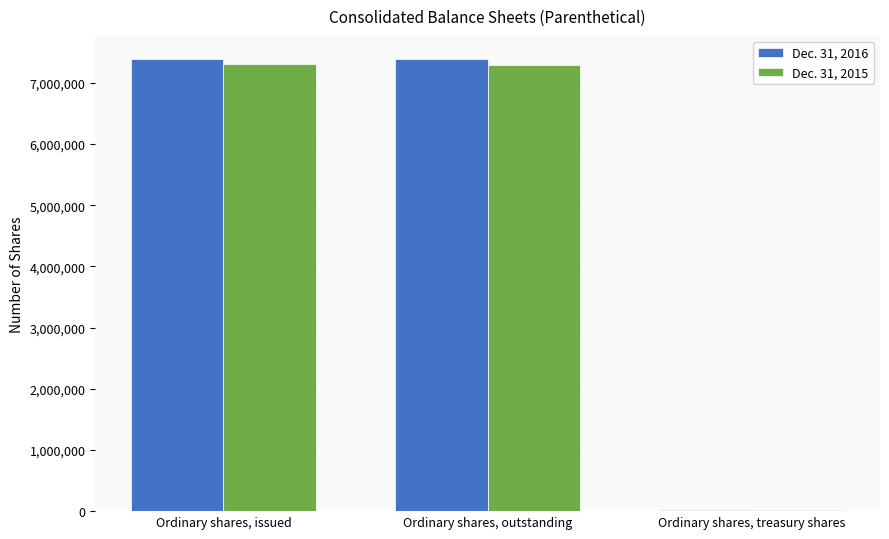

What is the total value across all series at Ordinary shares, issued?

14695899